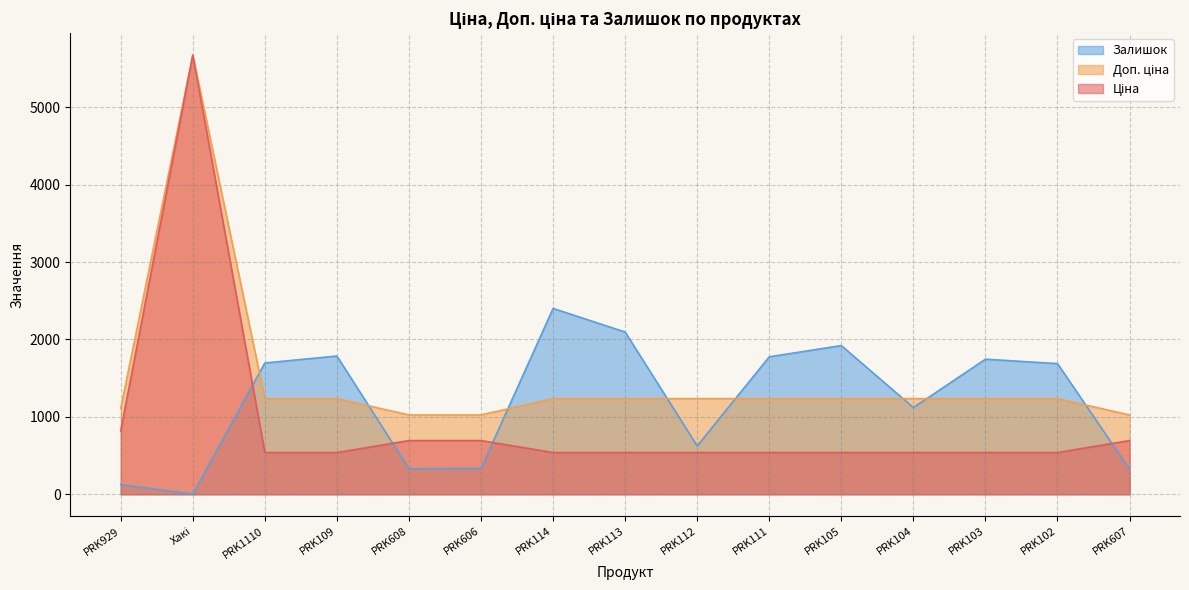

Is it true that Ціна equals 539.0 at PRK113?

True